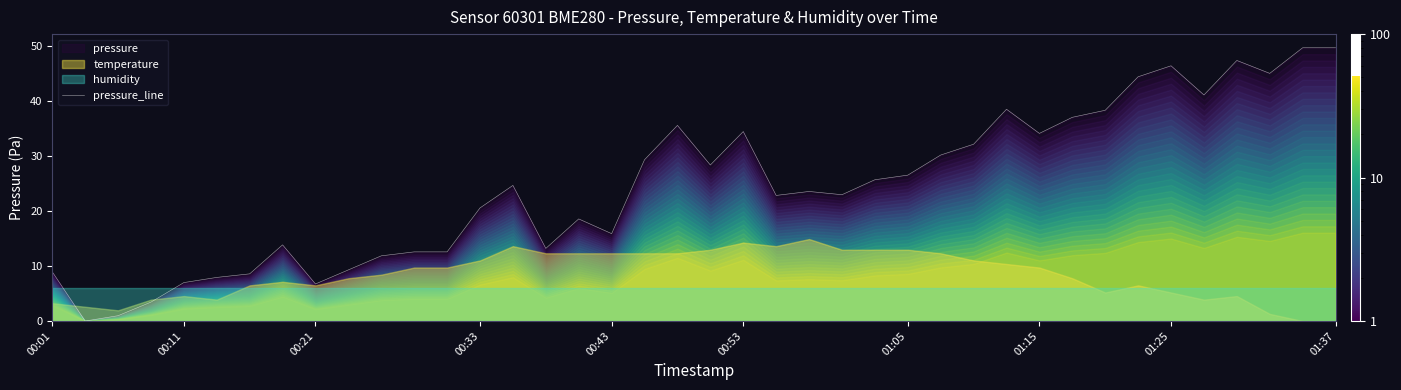

What value does the data have at 36?

47.4